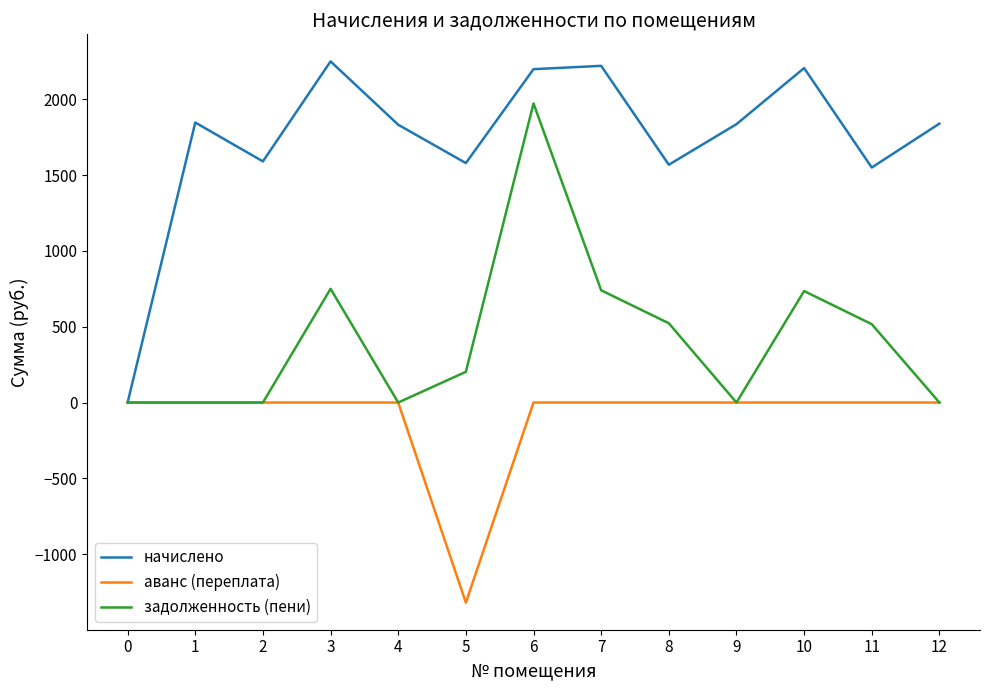

What is the minimum value shown in the chart?

-1320.6